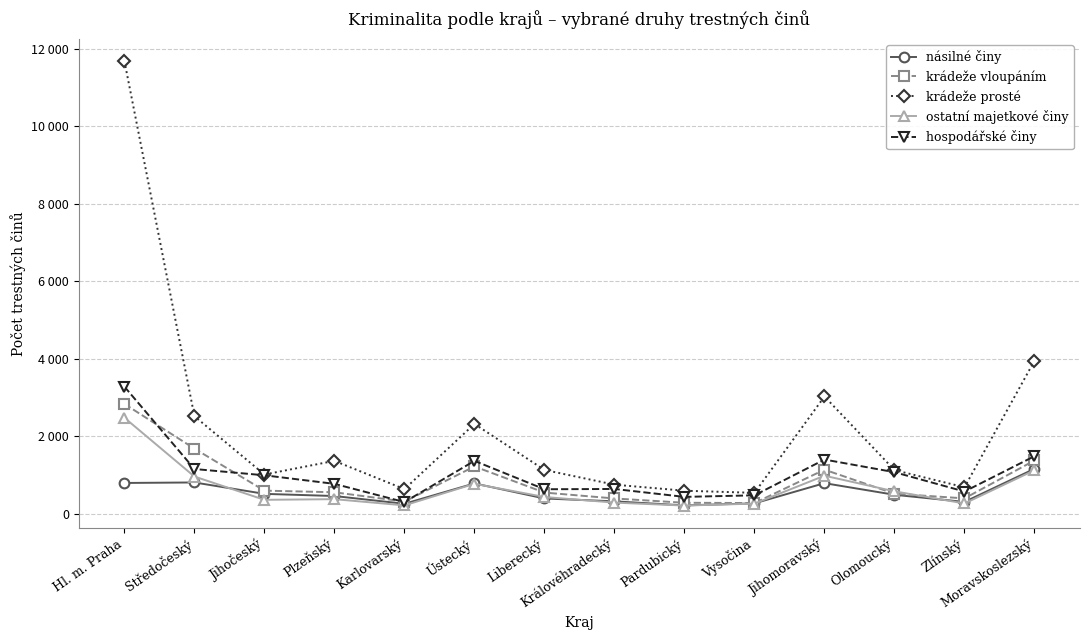

Is it true that ostatní majetkové činy equals 62 at Karlovarský?

False